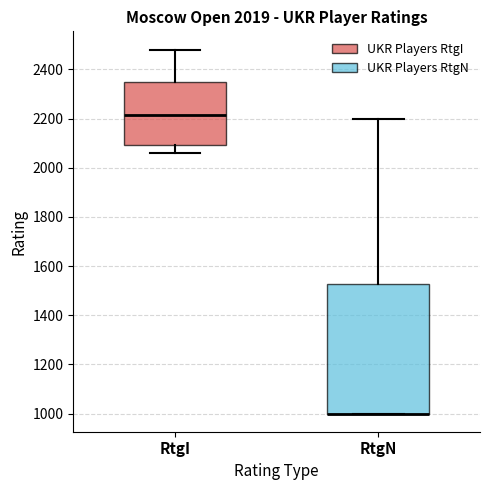

Which box is the tallest, from its lower edge to its upper edge?

RtgN